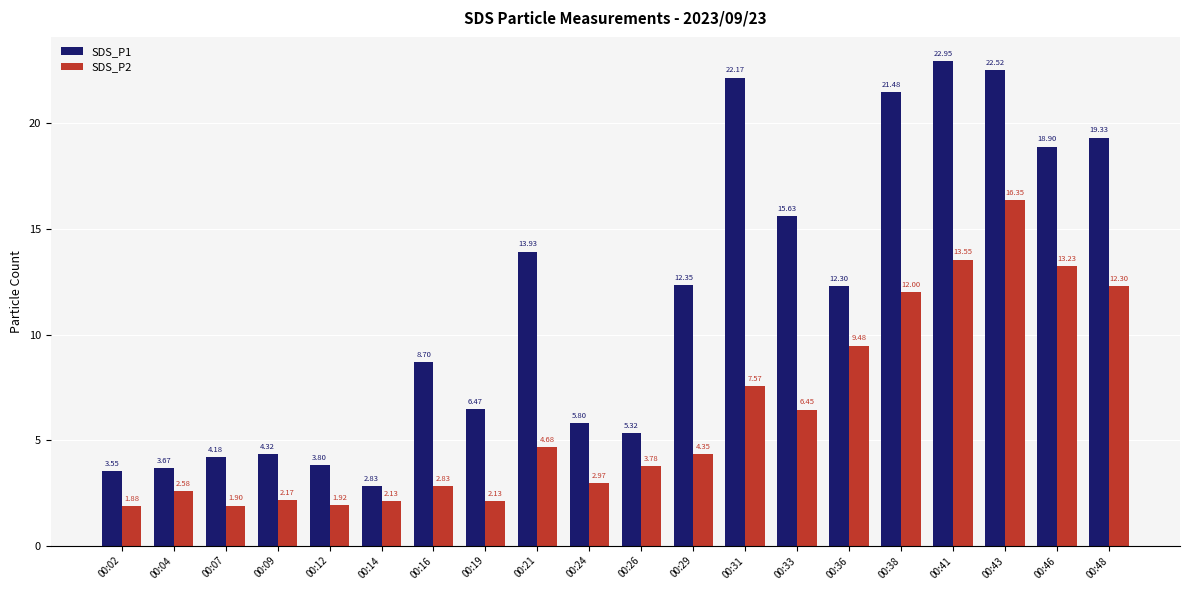

Rank the categories by SDS_P1 value from highest to lowest.

00:41, 00:43, 00:31, 00:38, 00:48, 00:46, 00:33, 00:21, 00:29, 00:36, 00:16, 00:19, 00:24, 00:26, 00:09, 00:07, 00:12, 00:04, 00:02, 00:14